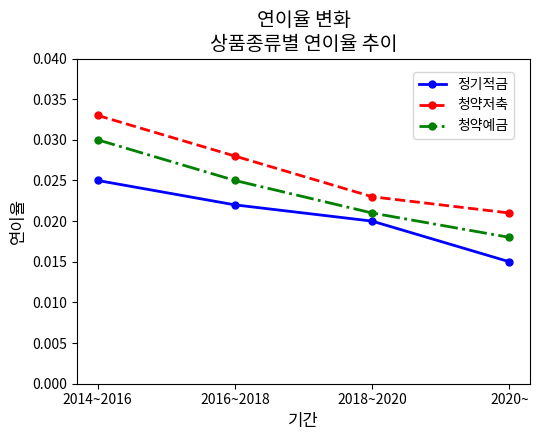

At which label is 청약예금 closest to 0?

2020~